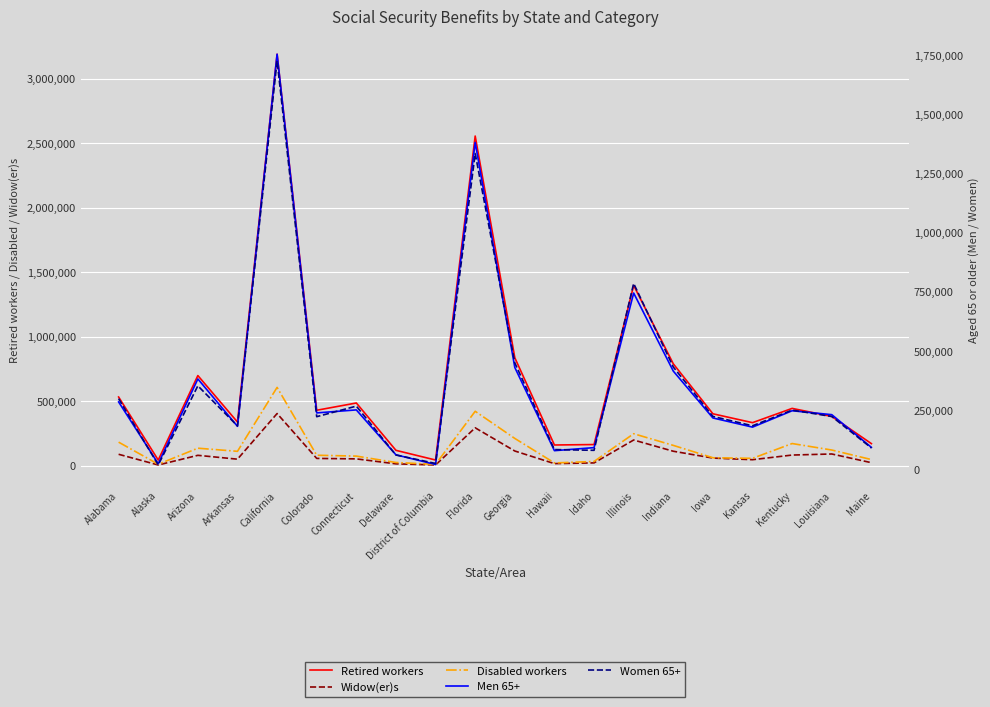

Which series changed the most between Connecticut and Hawaii?

Retired workers